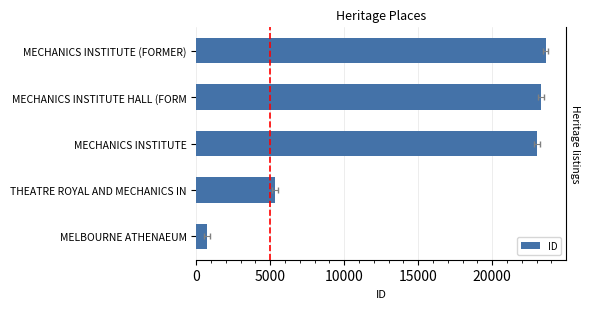

Between 5000 and 20000, which is larger?

20000